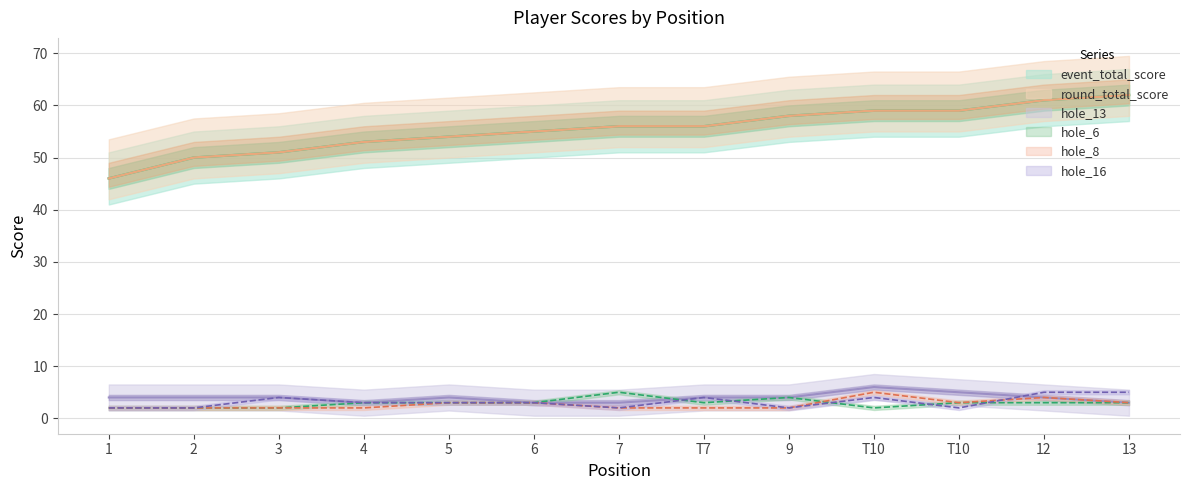

What is the difference between the maximum and second lowest values in the hole_6 series?

3